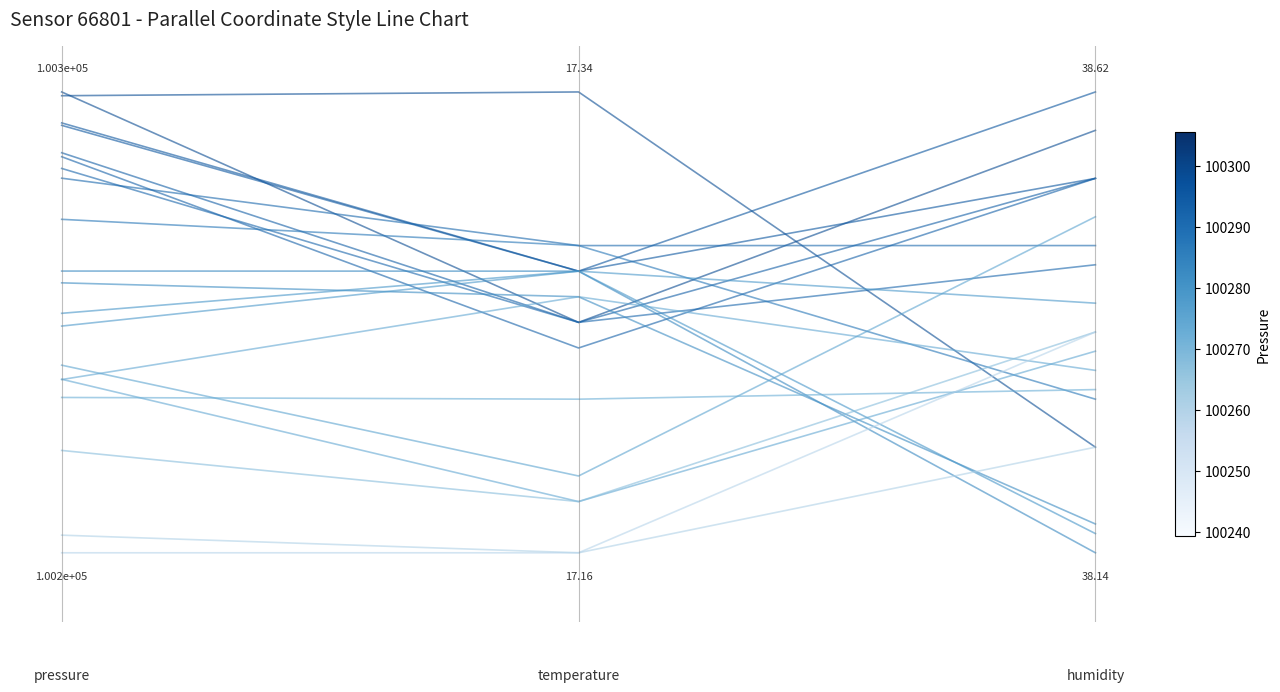

True or false: the data shows 0.2 at 2.

False